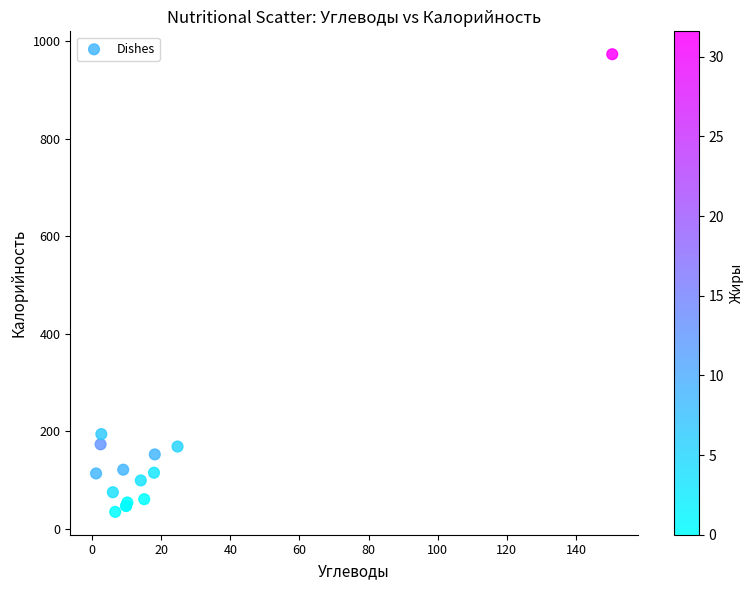

What Y value in the scatter plot is closest to 503?

194.2